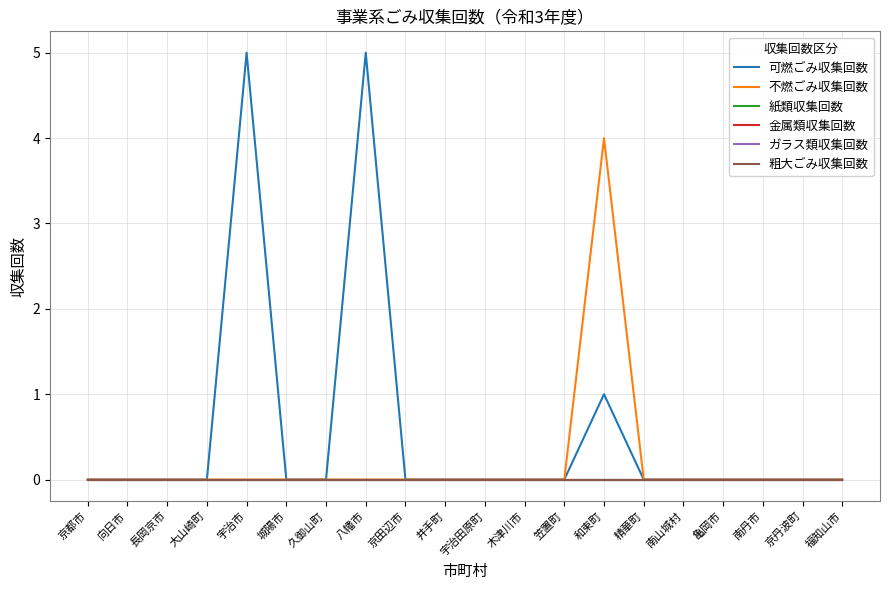

What is the label of the 1st point from the right?

福知山市